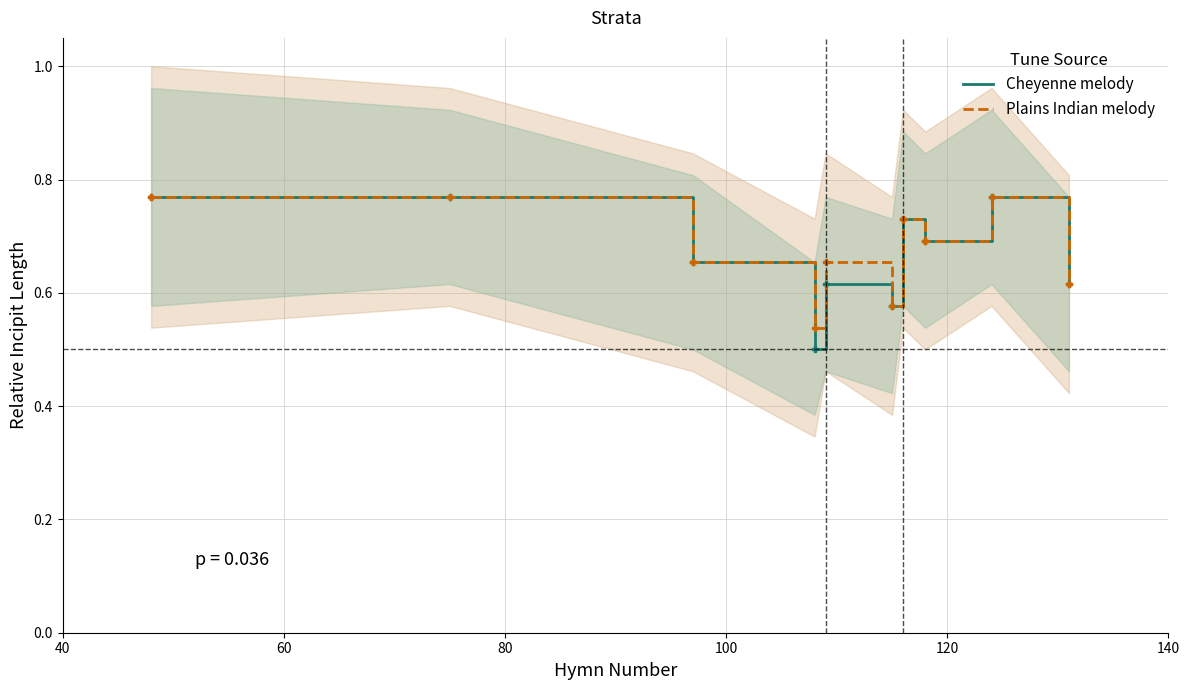

List the series in order of their overall mean, lowest first.

Cheyenne melody, Plains Indian melody